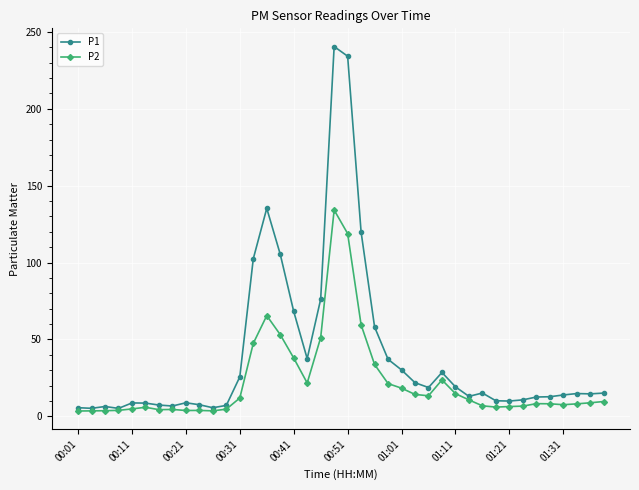

Rank the series by their average value, from highest to lowest.

P1, P2